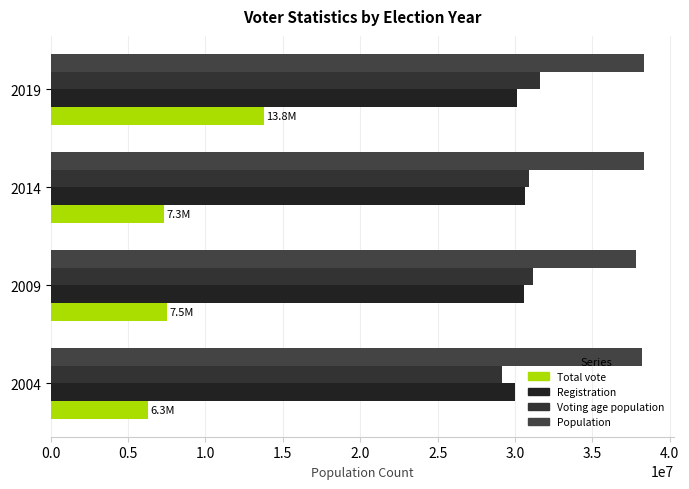

How many data points in Voting age population are less than 31188739?

2